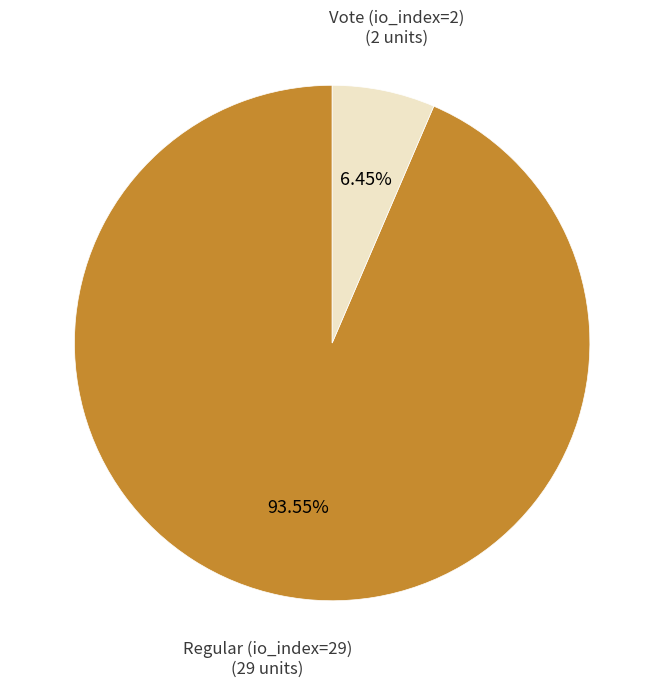

What percentage is the Regular (io_index=29) slice, to the nearest percent?

94%